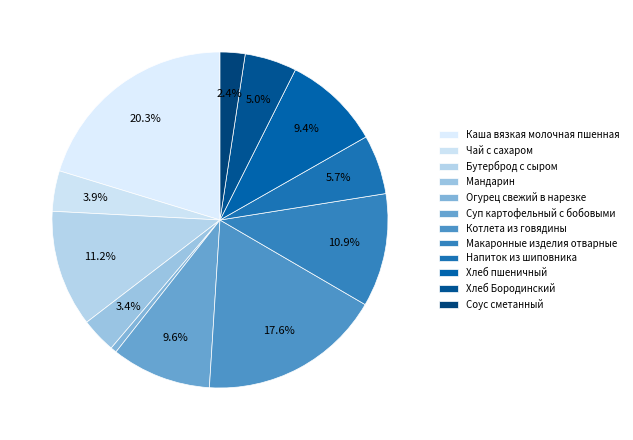

What is the ratio of the value at Мандарин to the value at Бутерброд с сыром?

0.3